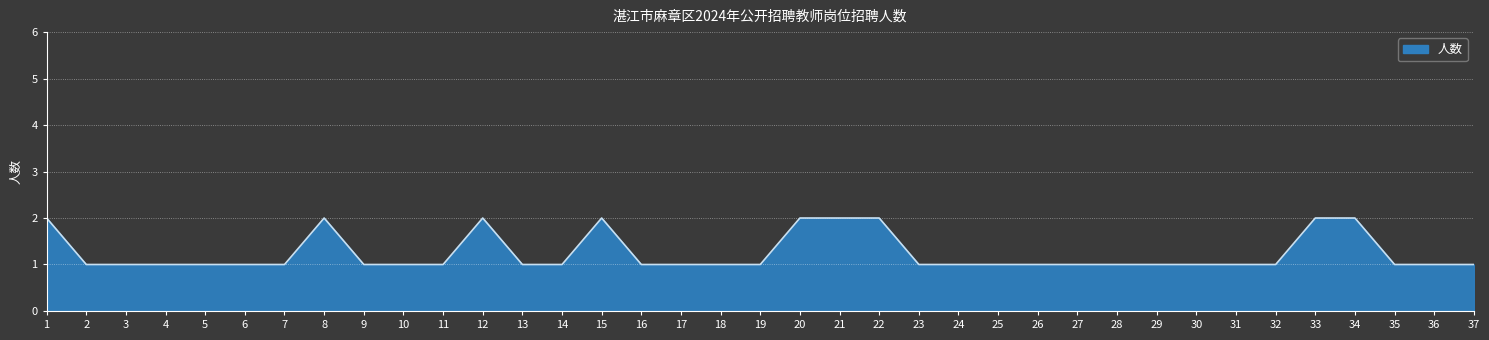

True or false: there are more than 0 points higher than both neighbors.

True